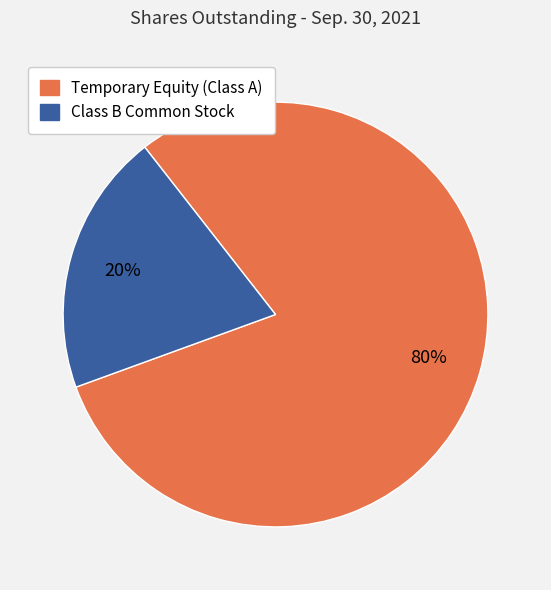

To the nearest percent, what is the average slice percentage?

50%